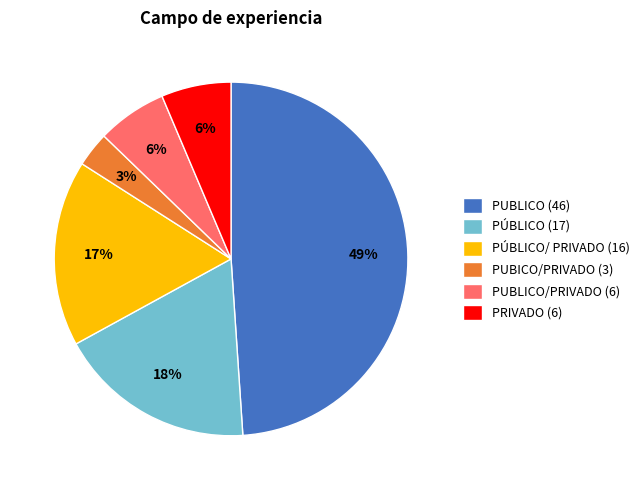

To the nearest percent, what is the average slice percentage?

17%